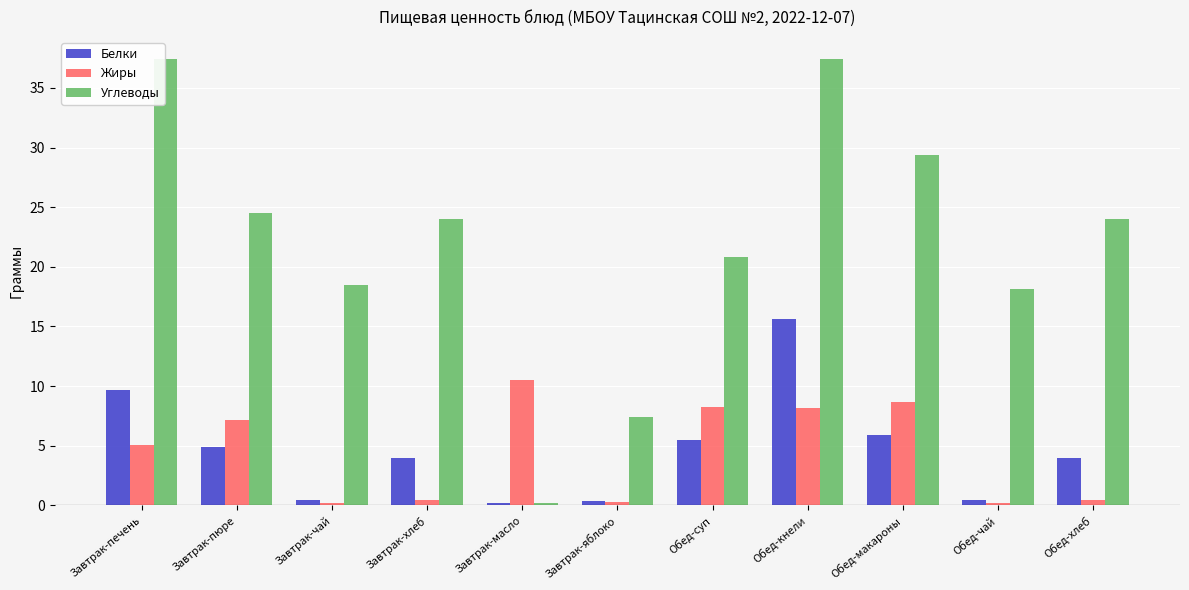

What is the label of the 5th bar from the left?

Завтрак-масло